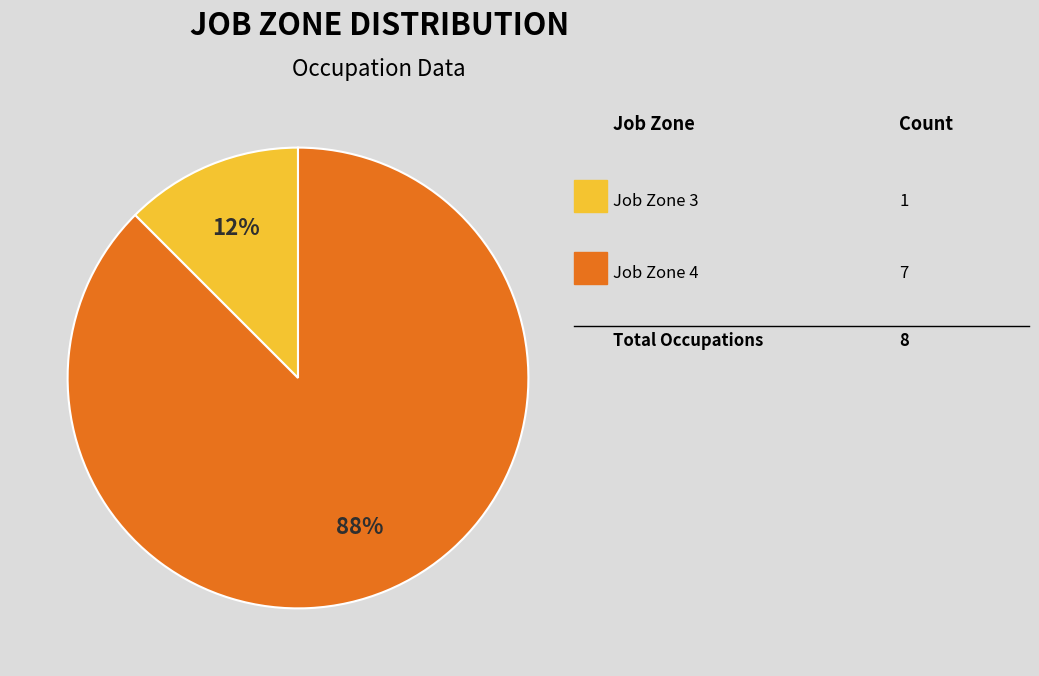

To the nearest percent, what is the average slice percentage?

50%